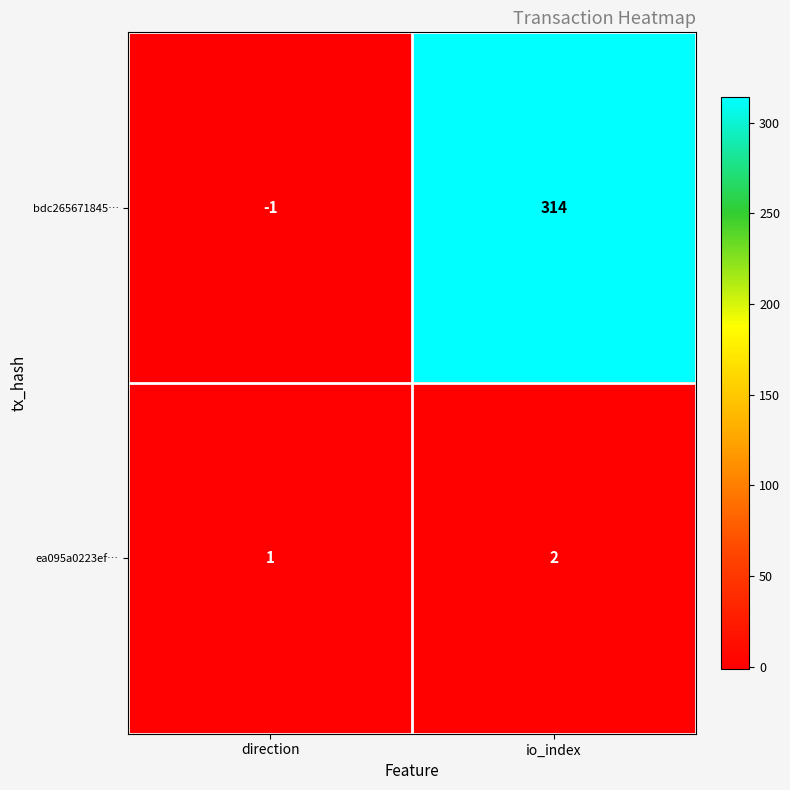

At how many categories does at least one series exceed 46?

1